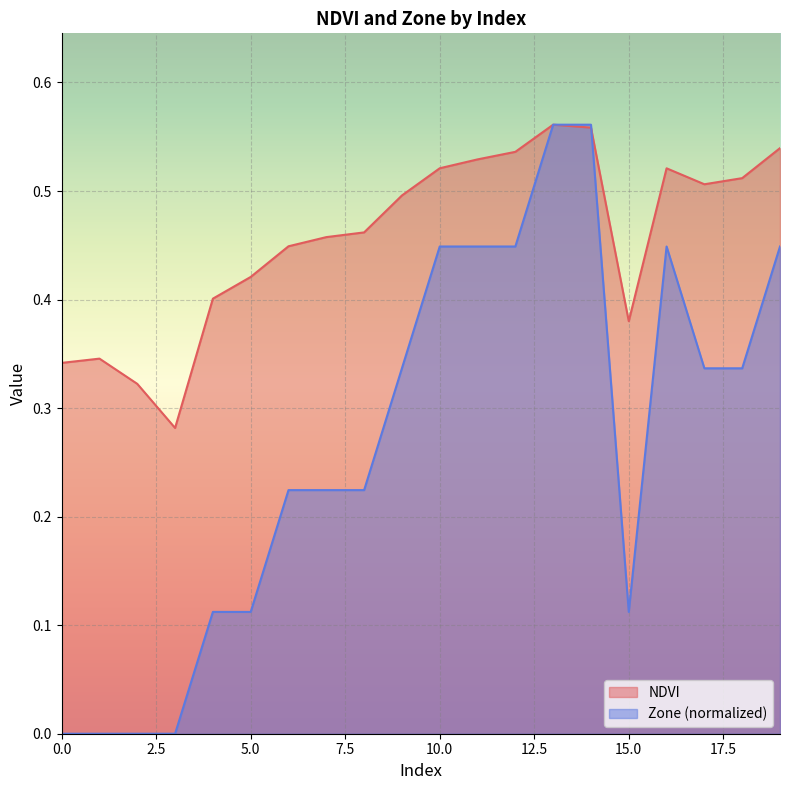

After their last crossing, which series has the higher values: NDVI or Zone?

NDVI